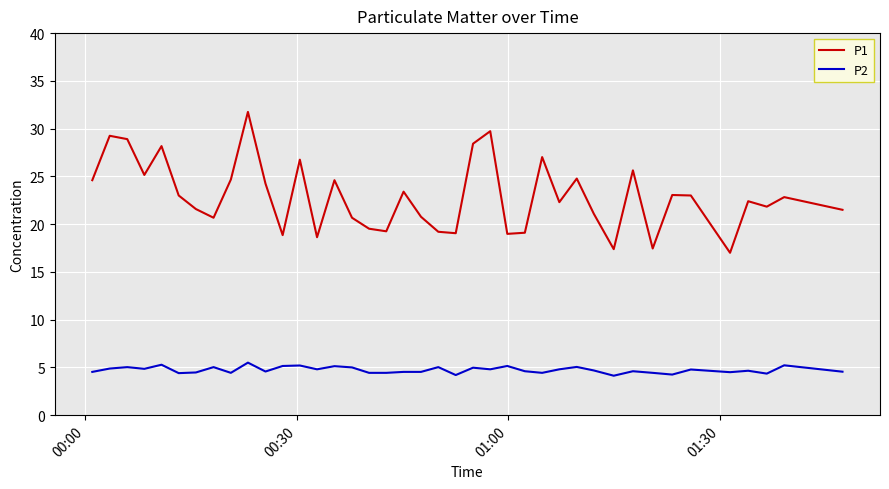

True or false: P2 and P1 intersect in this chart.

False